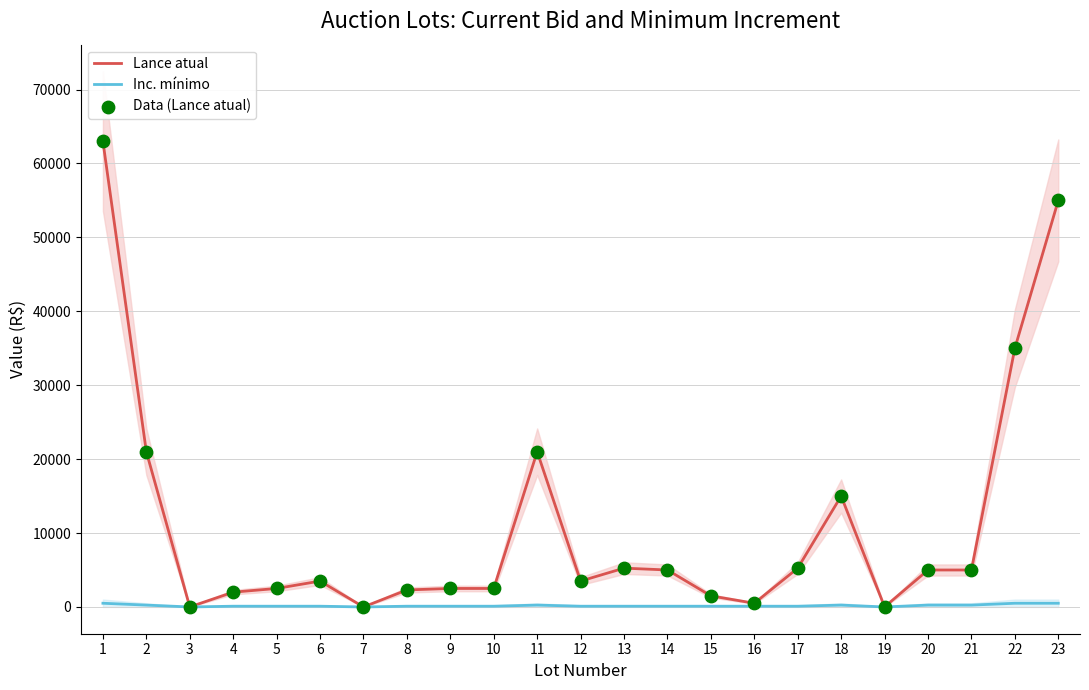

Which series contains the highest Y value?

Lance atual